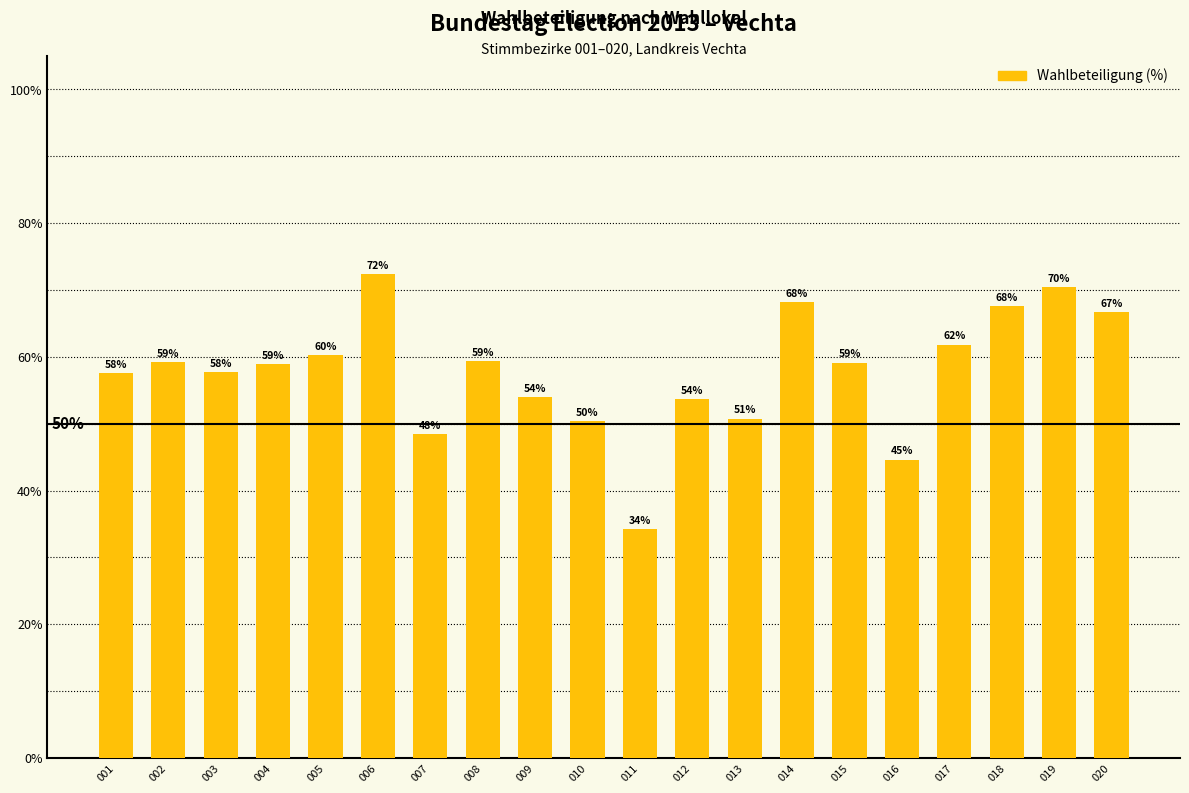

Approximately how many times larger is the value at 005 compared to 008?

1.0